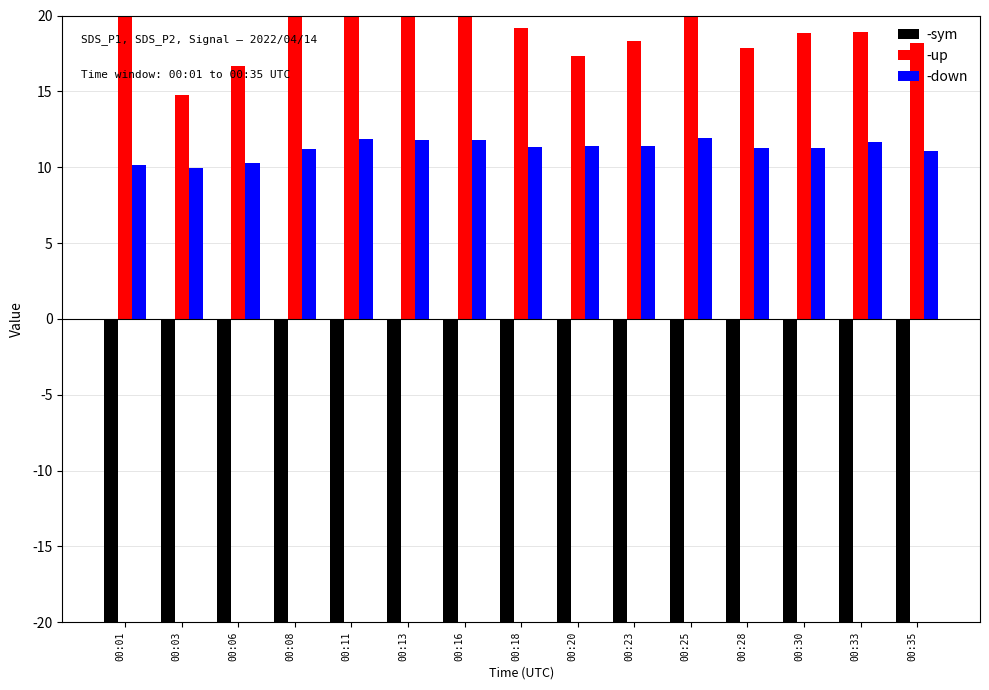

How many bars are there in each group?

3